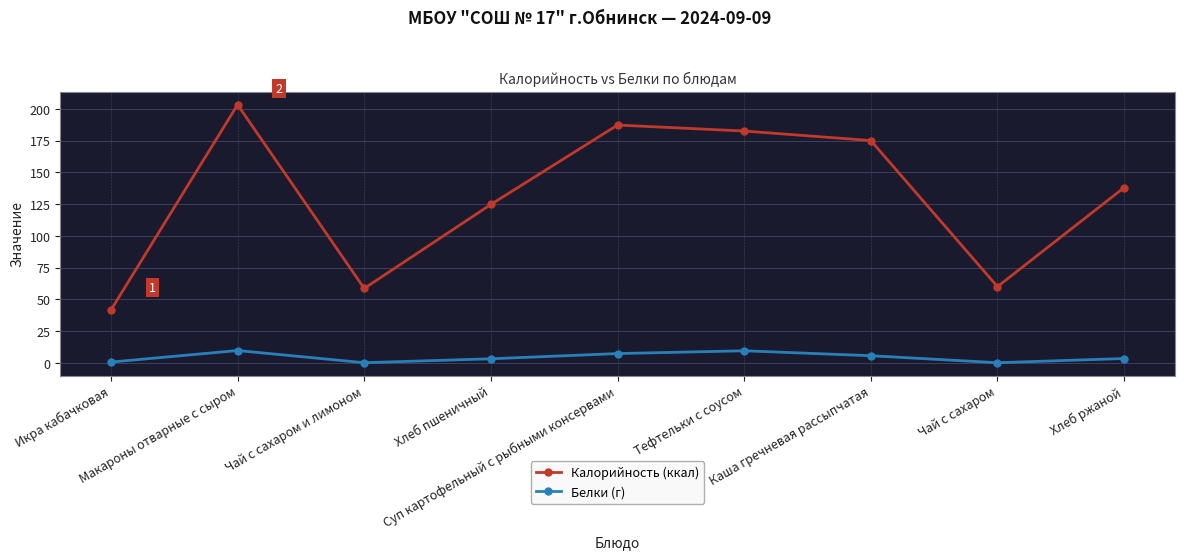

In Калорийность (ккал), how many points are higher than both neighbors (excluding endpoints)?

2